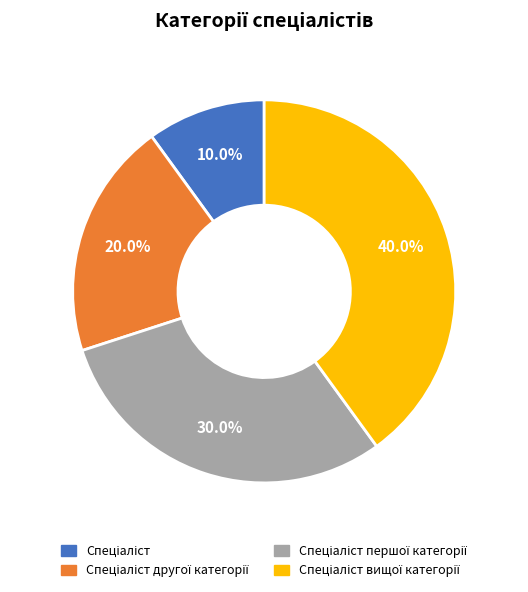

Is there a majority slice in this chart?

No